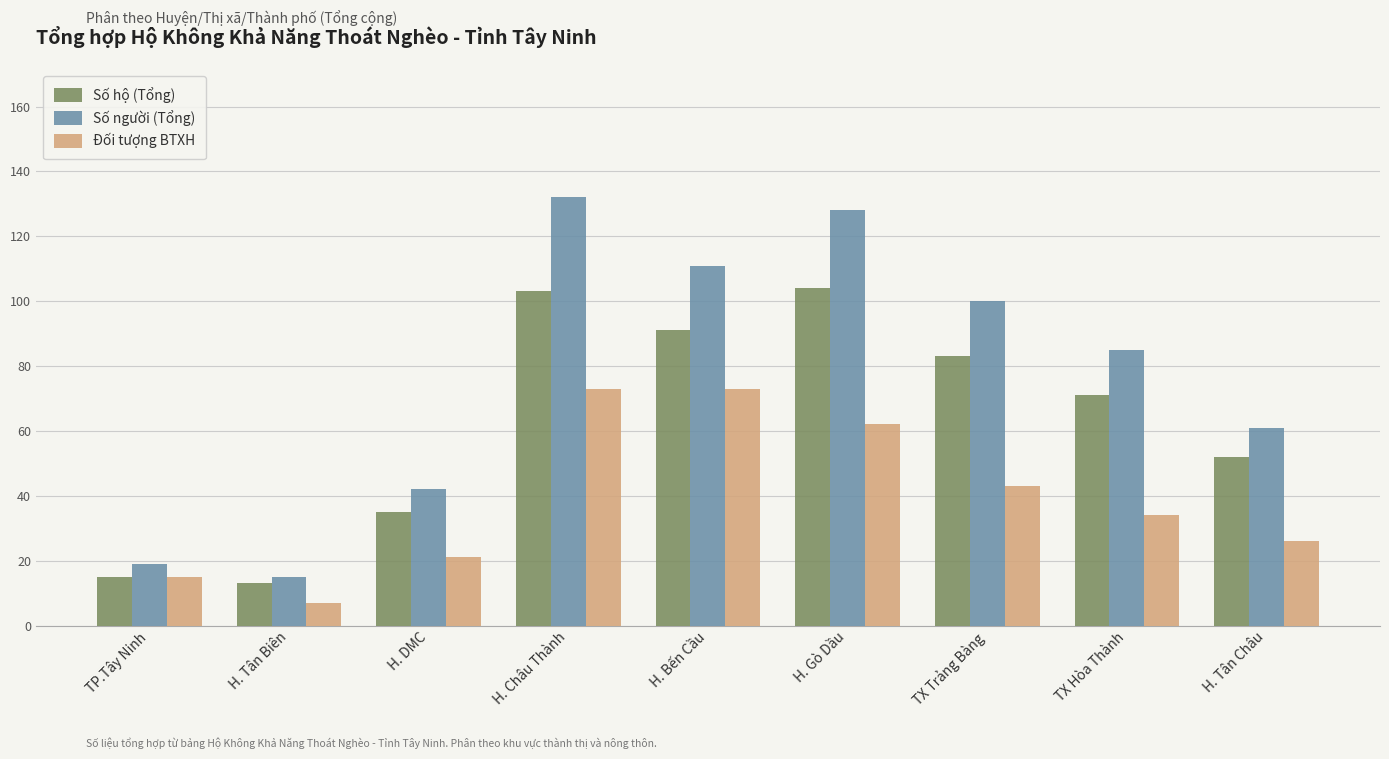

The value of Đối tượng BTXH at H. Châu Thành is 129. True or false?

False